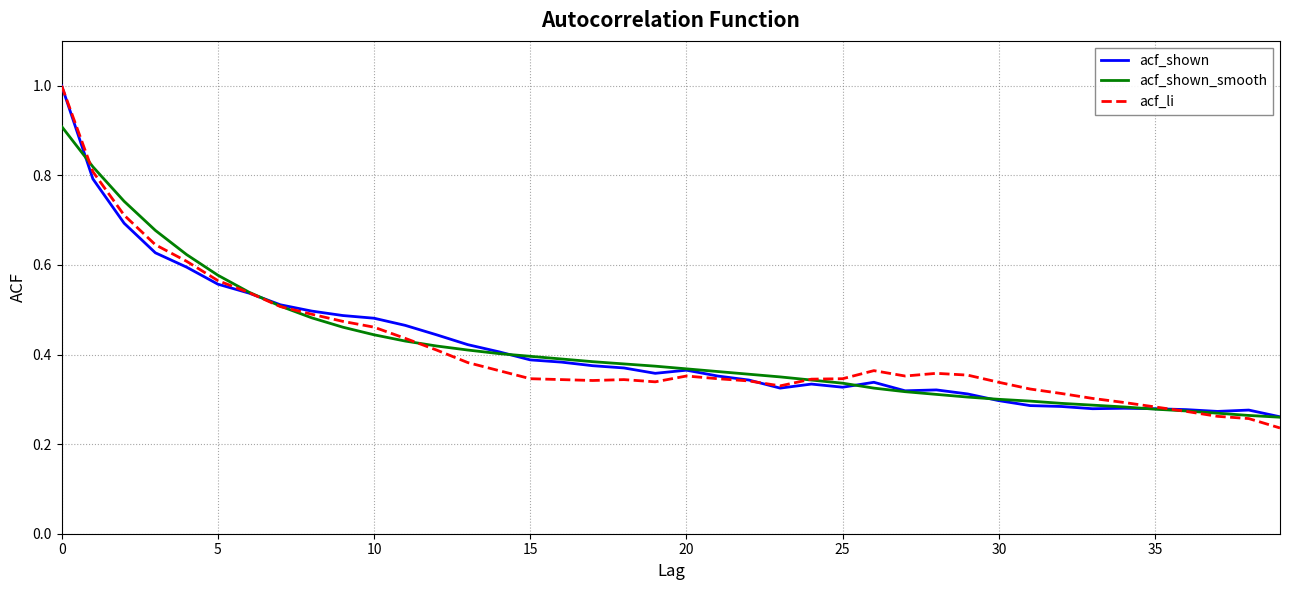

True or false: acf_shown has more than 0 interior local peaks.

True